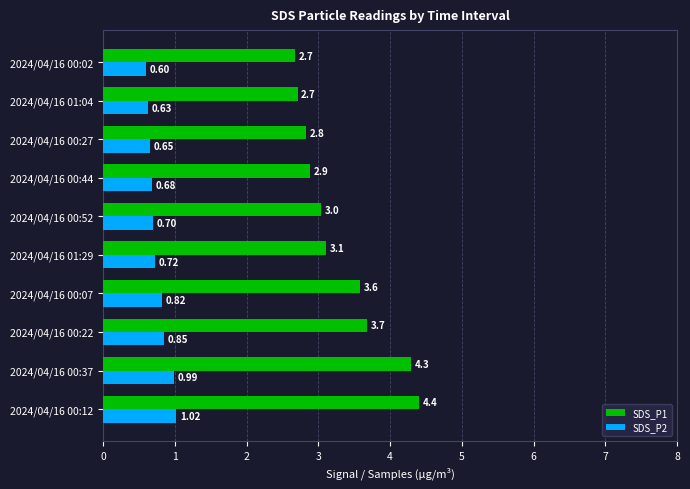

List the labels in order of SDS_P2 value, largest first.

2024/04/16 00:12, 2024/04/16 00:37, 2024/04/16 00:22, 2024/04/16 00:07, 2024/04/16 01:29, 2024/04/16 00:52, 2024/04/16 00:44, 2024/04/16 00:27, 2024/04/16 01:04, 2024/04/16 00:02